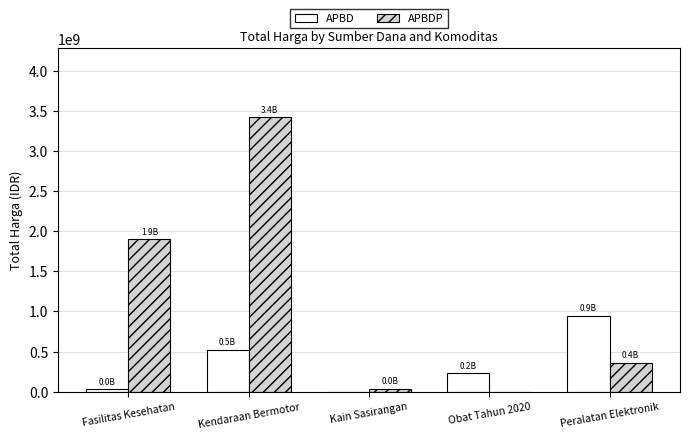

At which label is APBDP closest to 1712061000?

Fasilitas Kesehatan